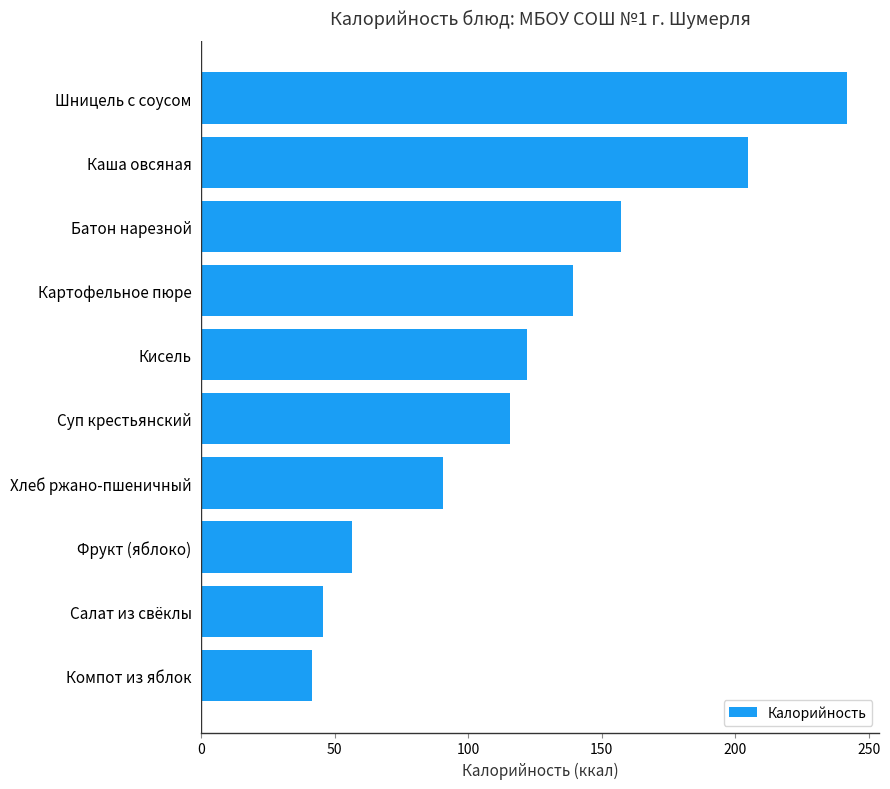

List the labels in order of value, smallest first.

Компот из яблок, Салат из свёклы, Фрукт (яблоко), Хлеб ржано-пшеничный, Суп крестьянский, Кисель, Картофельное пюре, Батон нарезной, Каша овсяная, Шницель с соусом